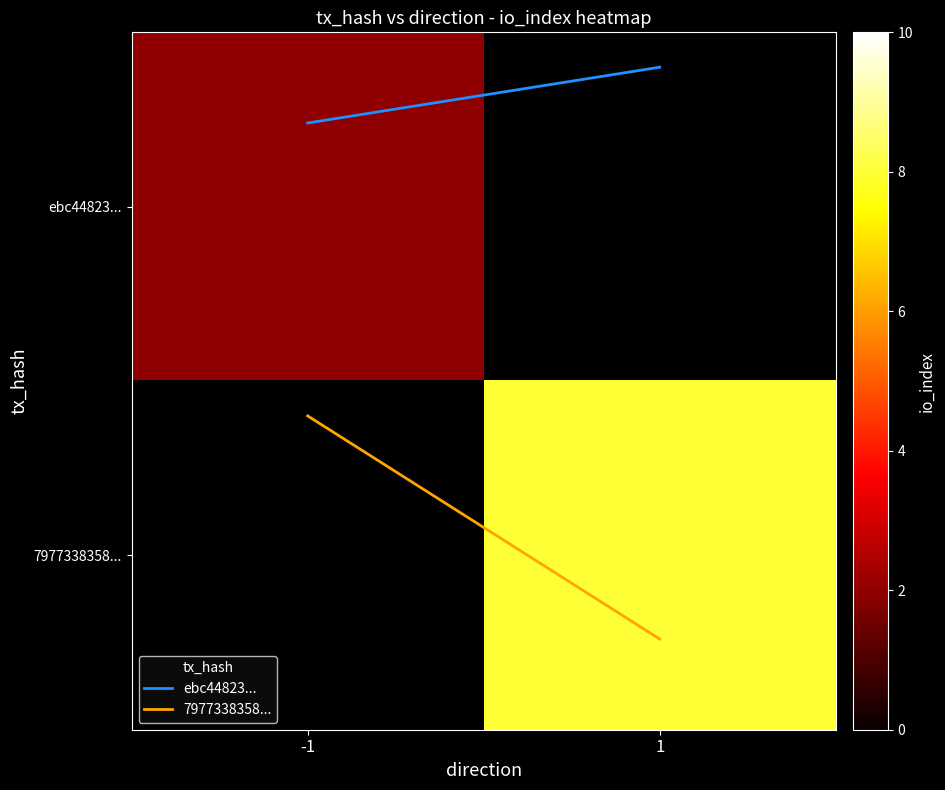

At how many categories does at least one series exceed 2?

1